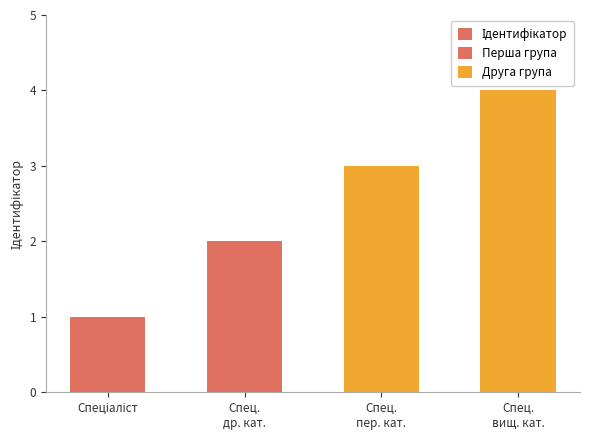

Is it true that the value at Спец. пер. кат. is 3?

True